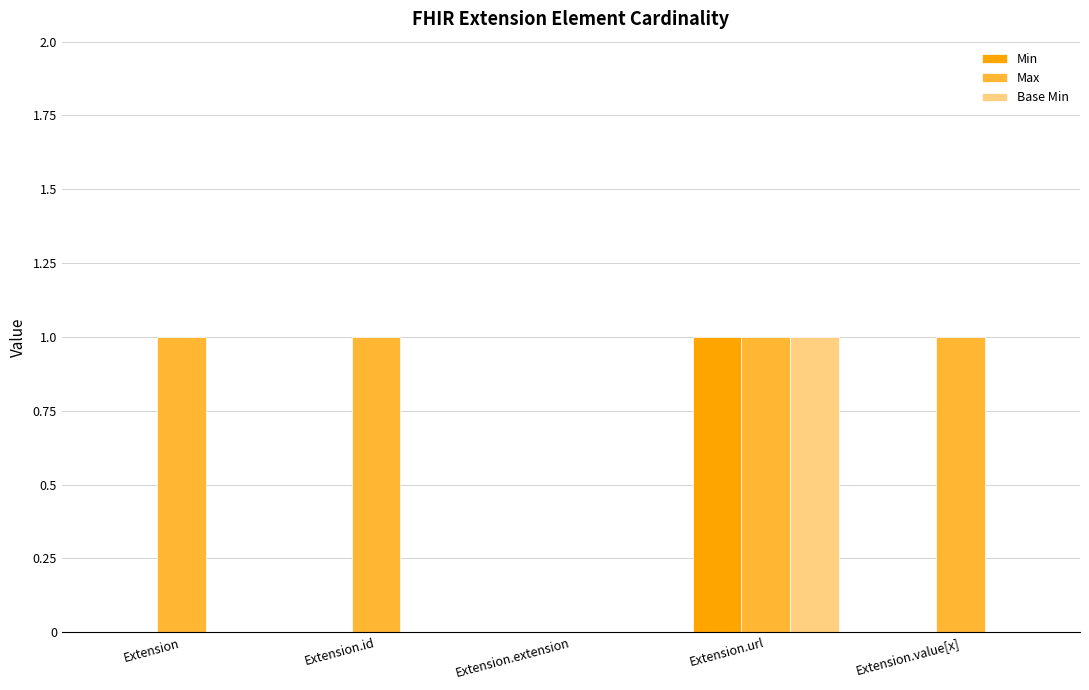

Reading left to right, list all the values displayed in this chart.

Min: Extension=0	Extension.id=0	Extension.extension=0	Extension.url=1	Extension.value[x]=0
Max: Extension=1	Extension.id=1	Extension.extension=0	Extension.url=1	Extension.value[x]=1
Base Min: Extension=0	Extension.id=0	Extension.extension=0	Extension.url=1	Extension.value[x]=0